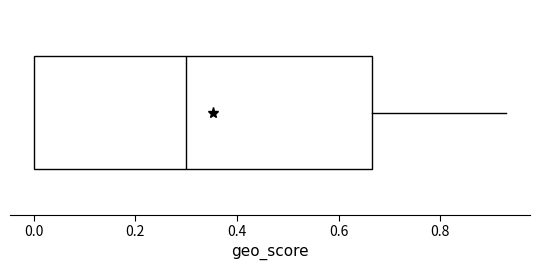

Read this box plot against the x-axis: the position of the median line, the range covered by the box, and the ends of both whiskers. The values are not printed on the chart, so give them approximately, as read against the axis.

median 0.30, box 0.00 to 0.66, whiskers 0.00 to 0.94